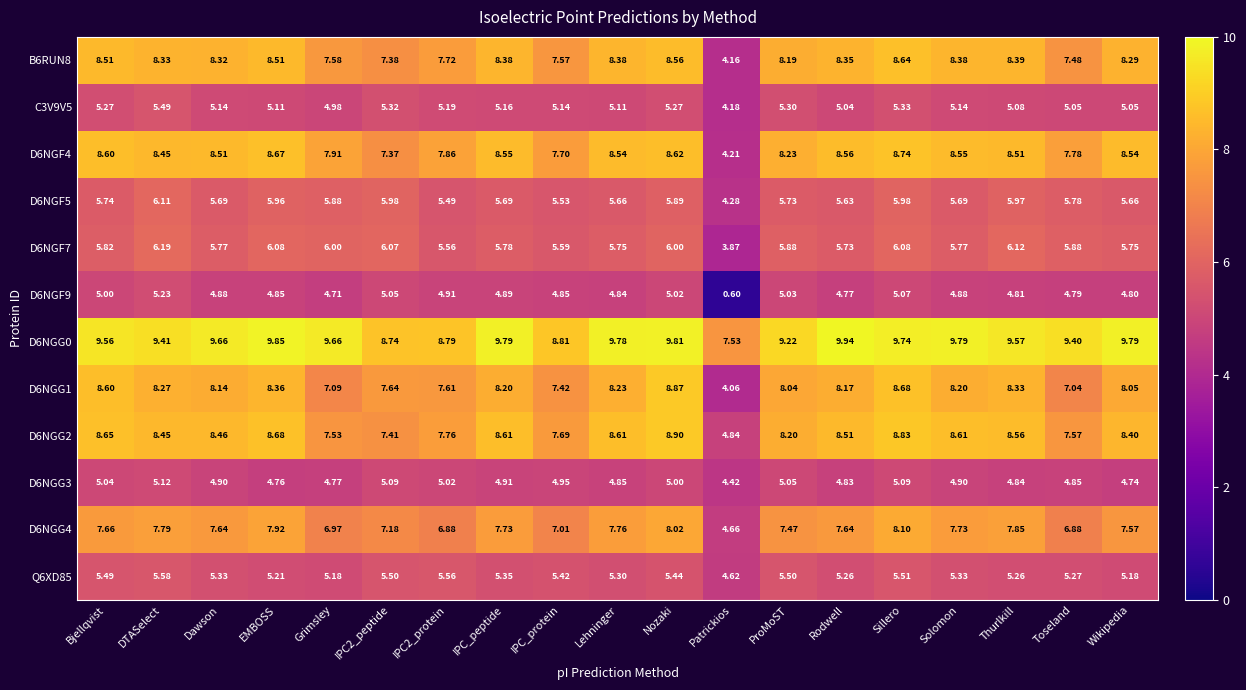

At which category is the sum across all series the highest?

Sillero